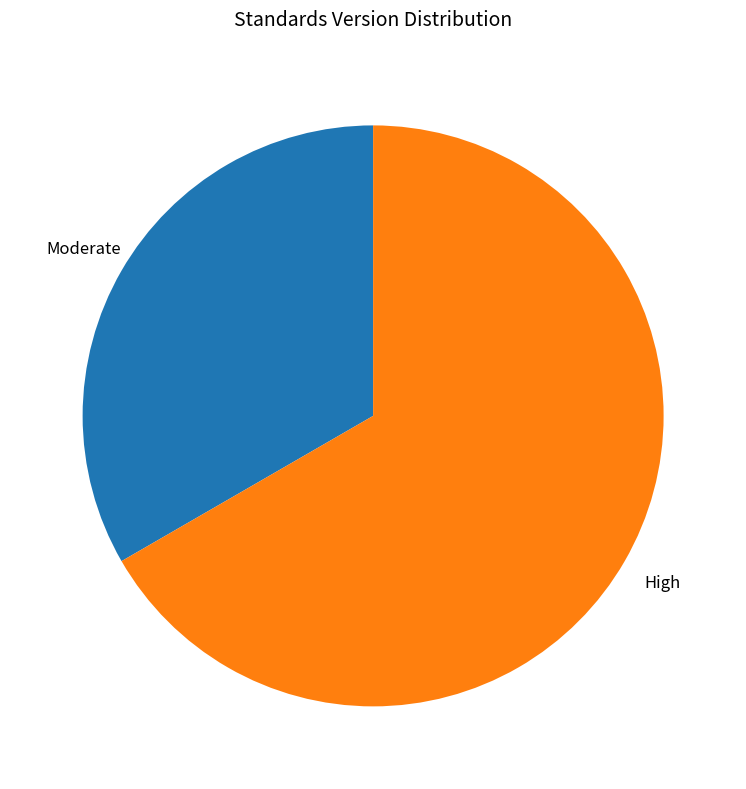

Count the number of slices in the pie.

2